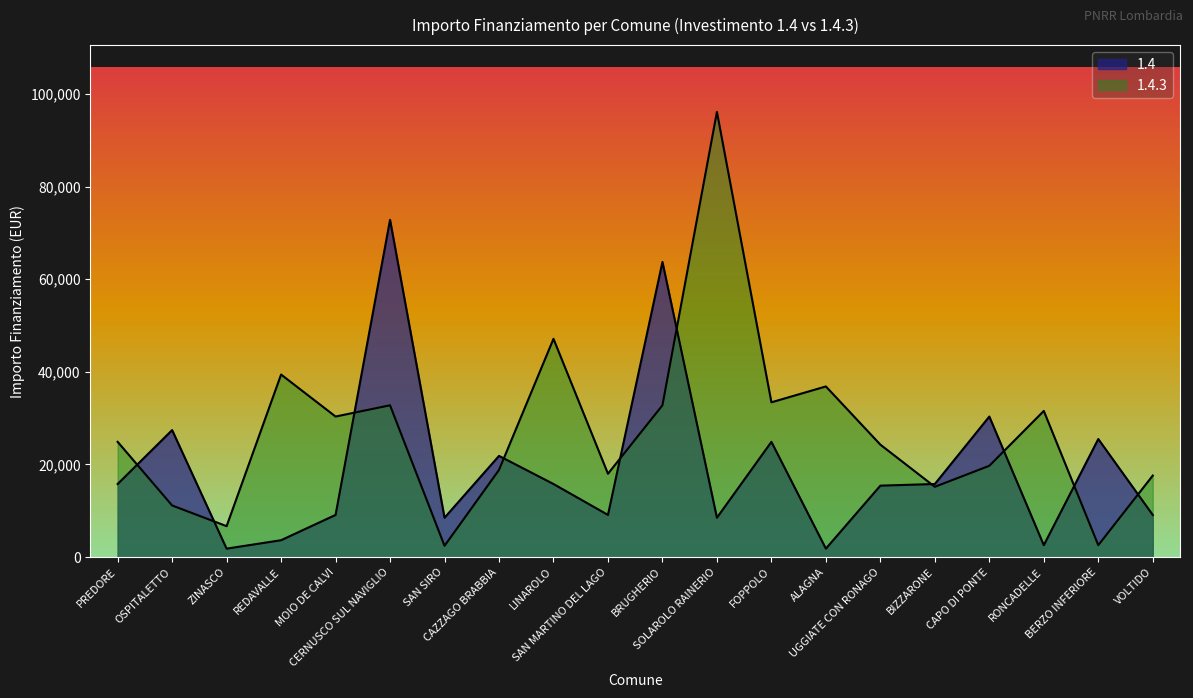

What is the label of the 3rd point from the left?

ZINASCO